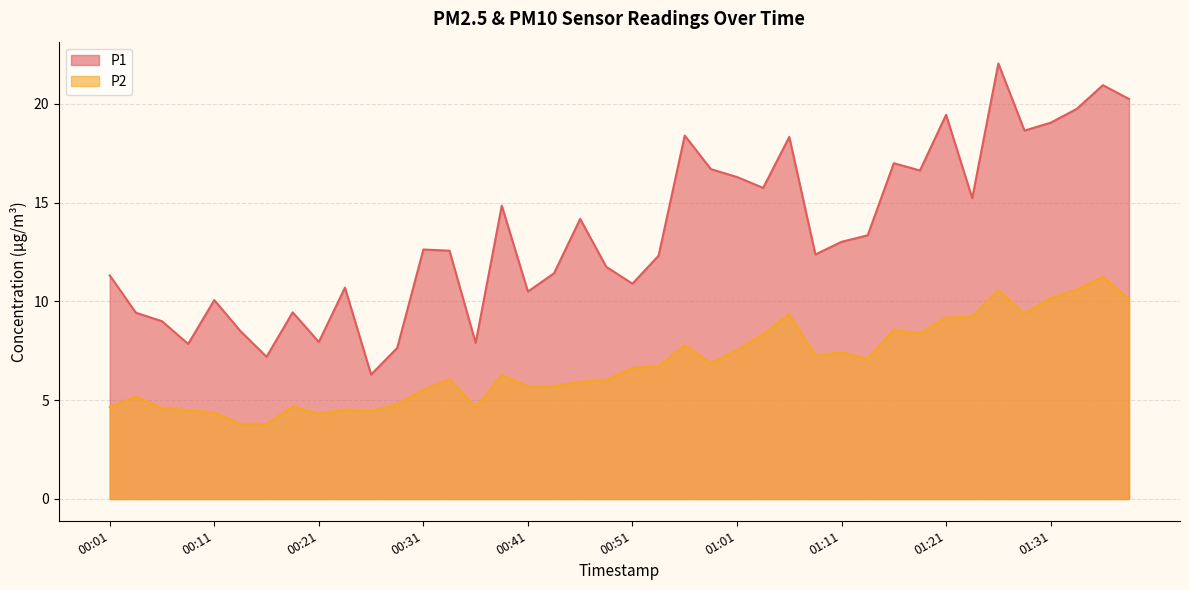

Which series has the largest total across all categories?

P1